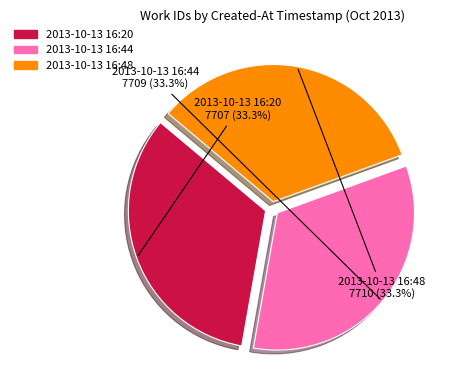

Is there any slice that represents more than half of the pie?

No